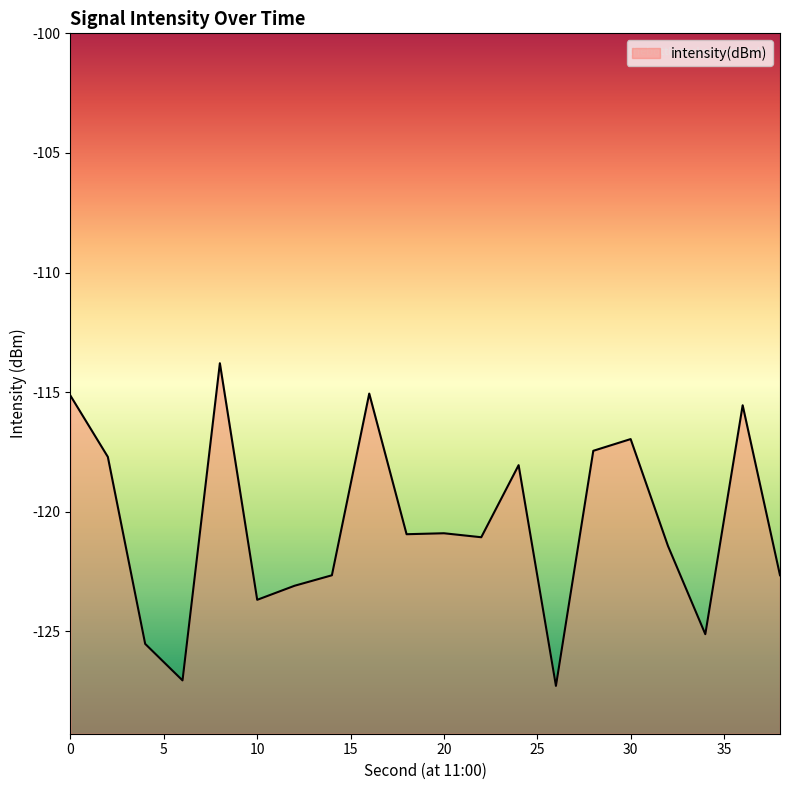

Which label corresponds to the largest value in the chart?

8